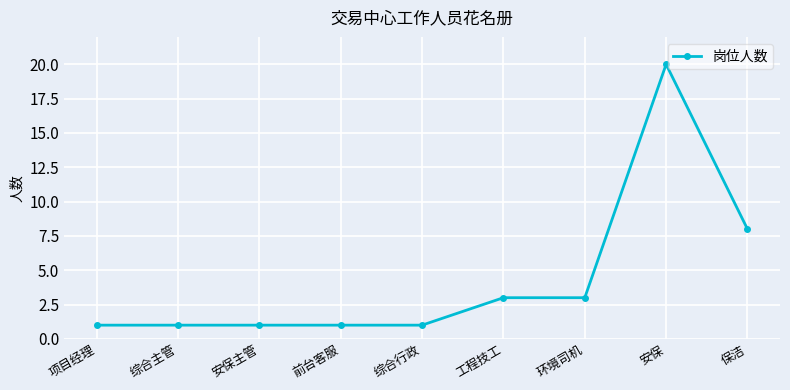

What is the value of the 1st point from the left?

1